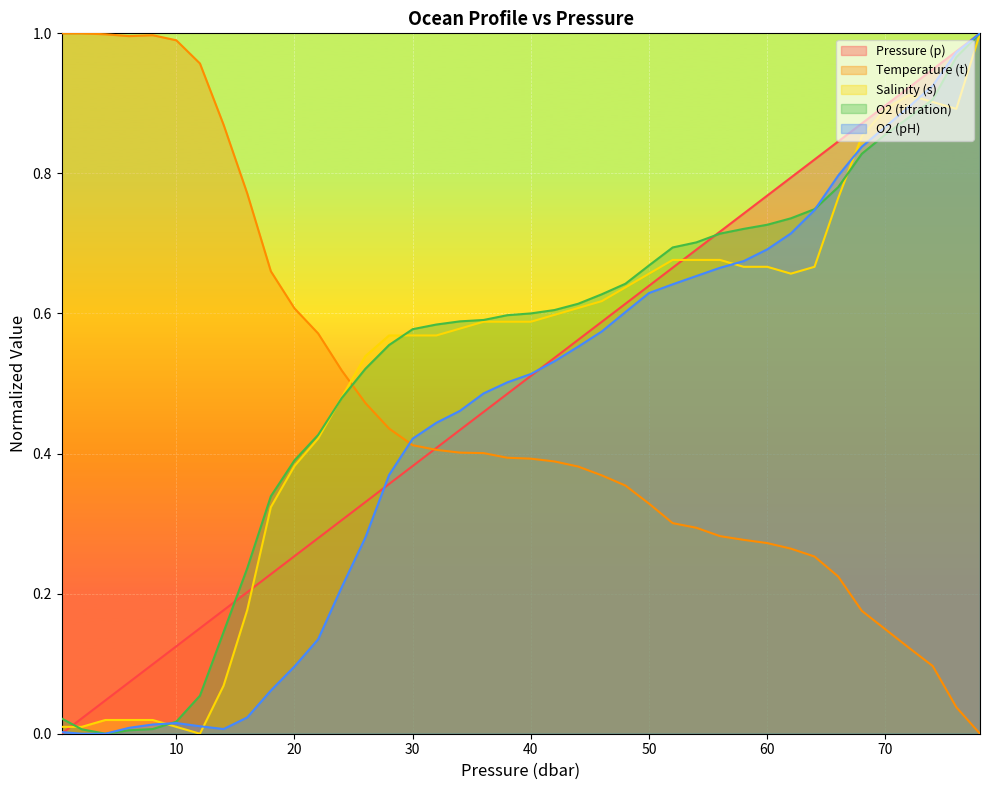

What are all the series names shown in the legend?

Pressure (p), Temperature (t), Salinity (s), O2 (titration), O2 (pH)